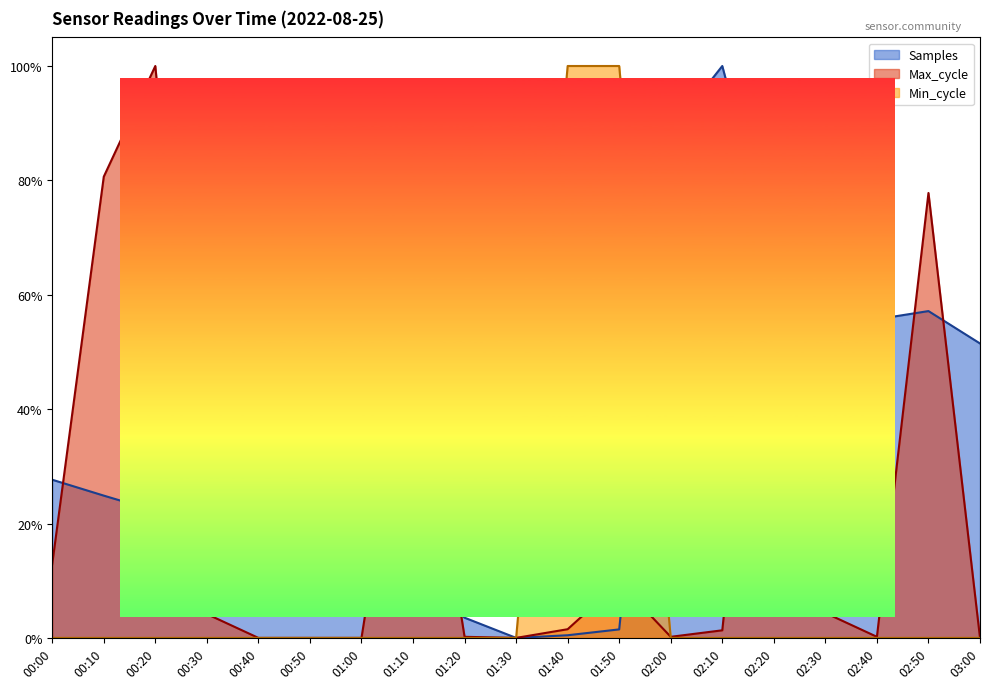

What is the average value of the Max_cycle series?

0.2